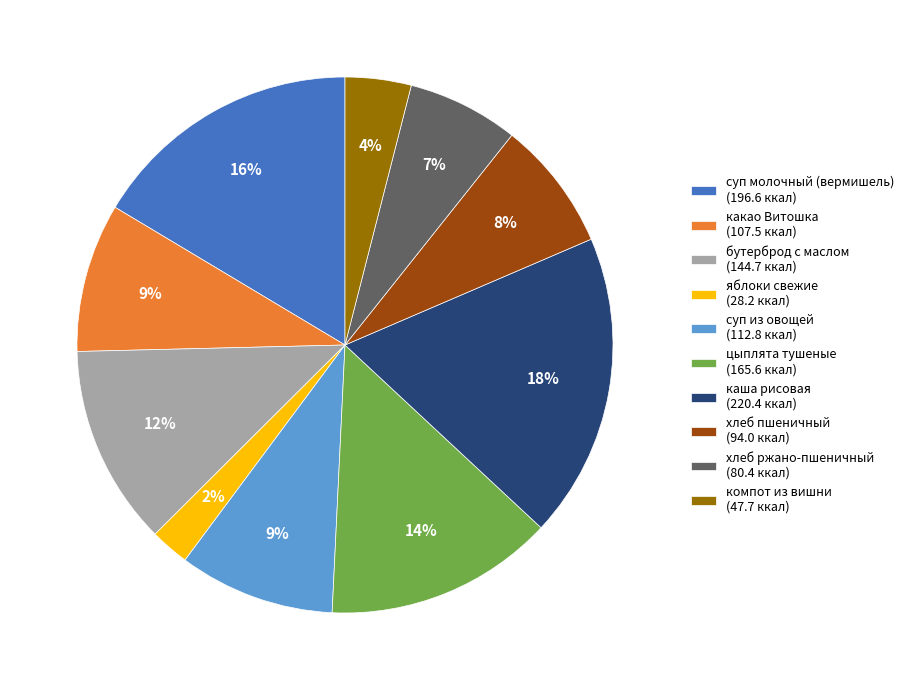

What percentage is the бутерброд с маслом (144.7 ккал) slice, to the nearest percent?

12%